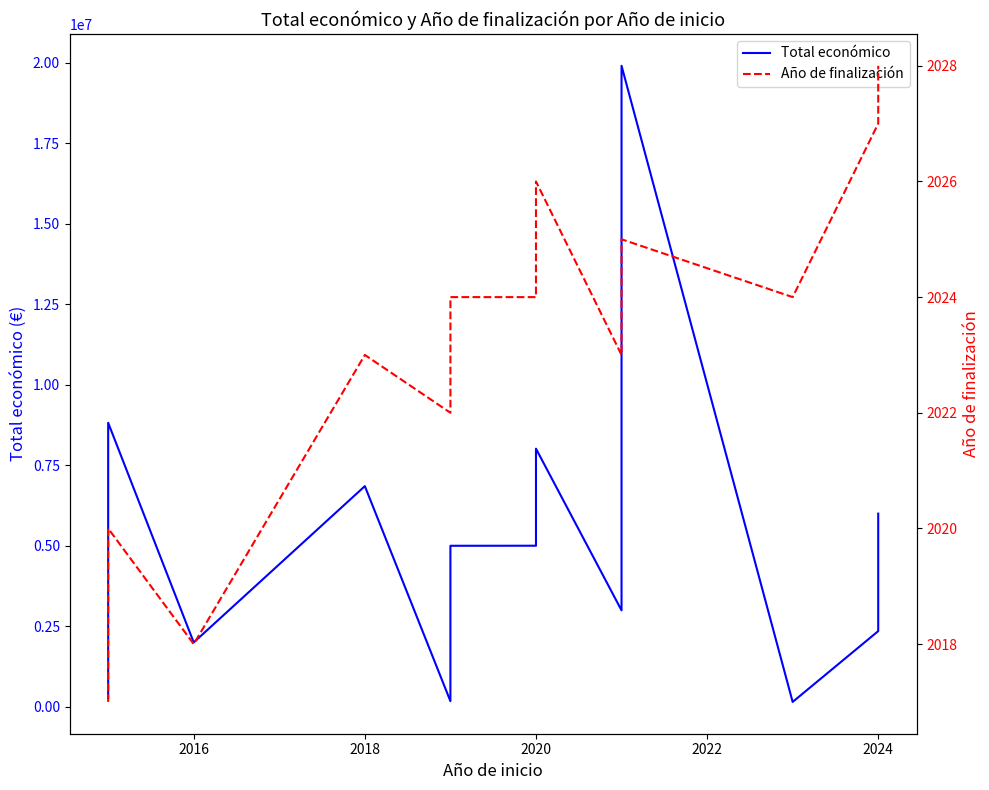

Which series has the largest total across all categories?

Total económico